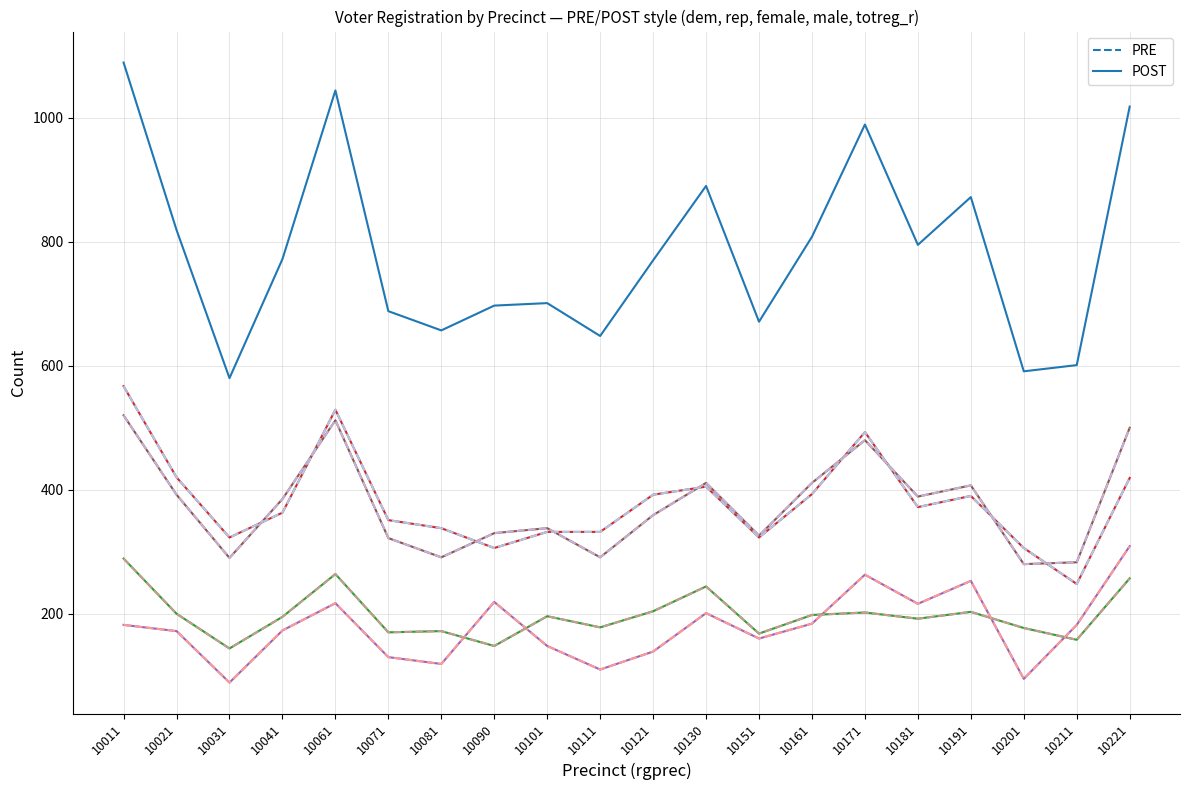

True or false: PRE and POST intersect in this chart.

False